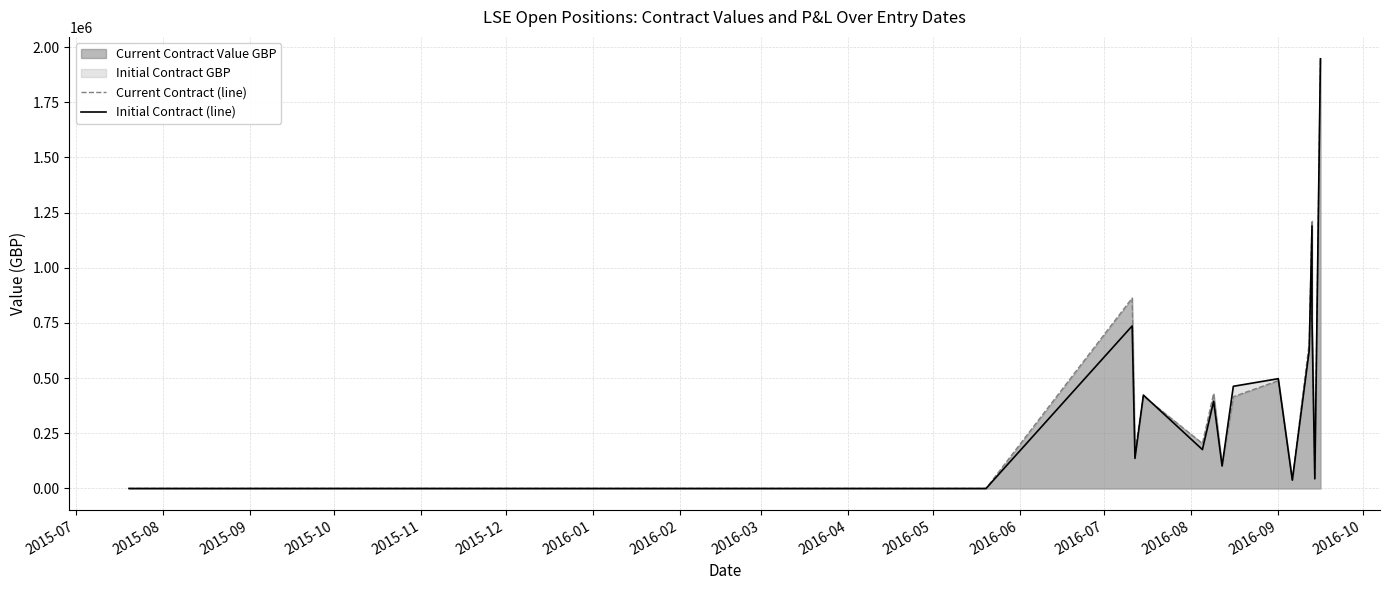

True or false: Current Contract (line) has more than 0 interior local peaks.

True